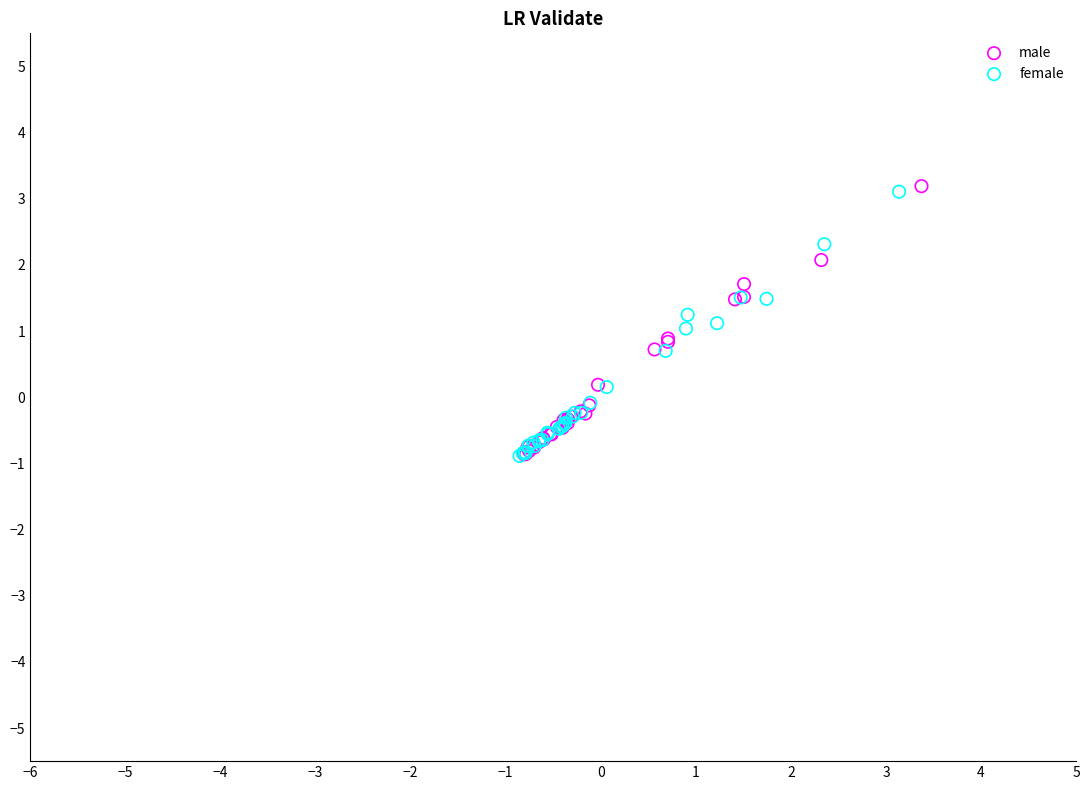

Which series has the widest spread of Y values?

male